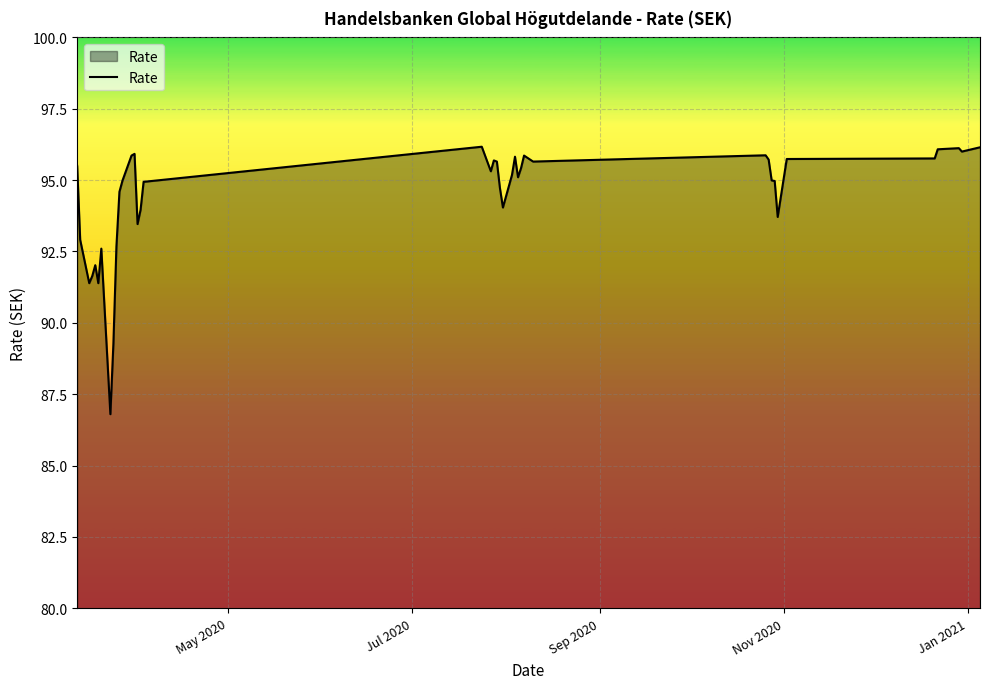

What is the difference between the maximum and minimum values?

9.4